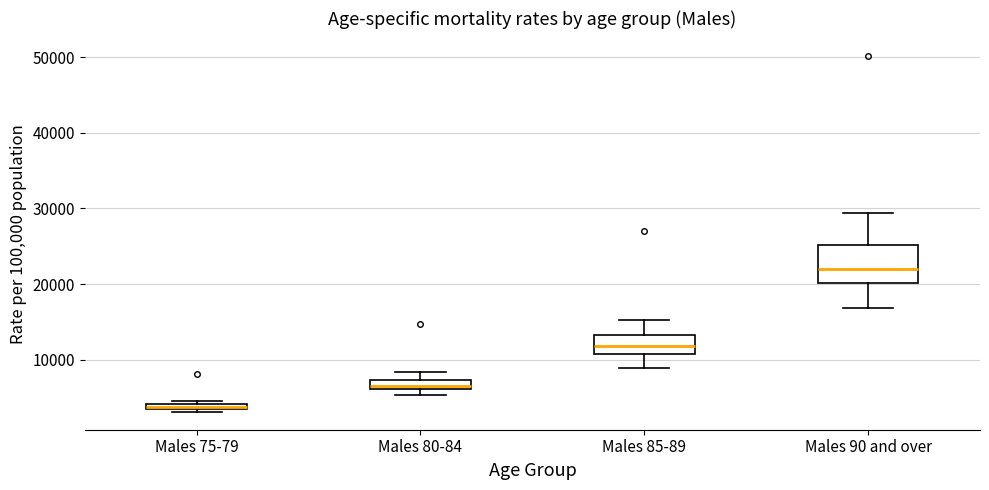

Which box's median line is the lowest?

Males 75-79